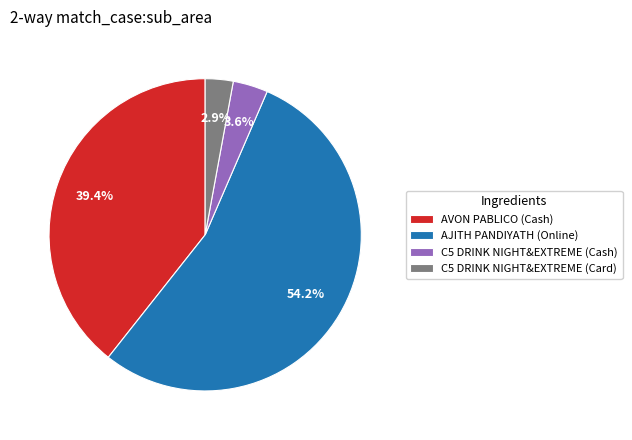

What is the largest slice in the pie chart?

AJITH PANDIYATH (Online)